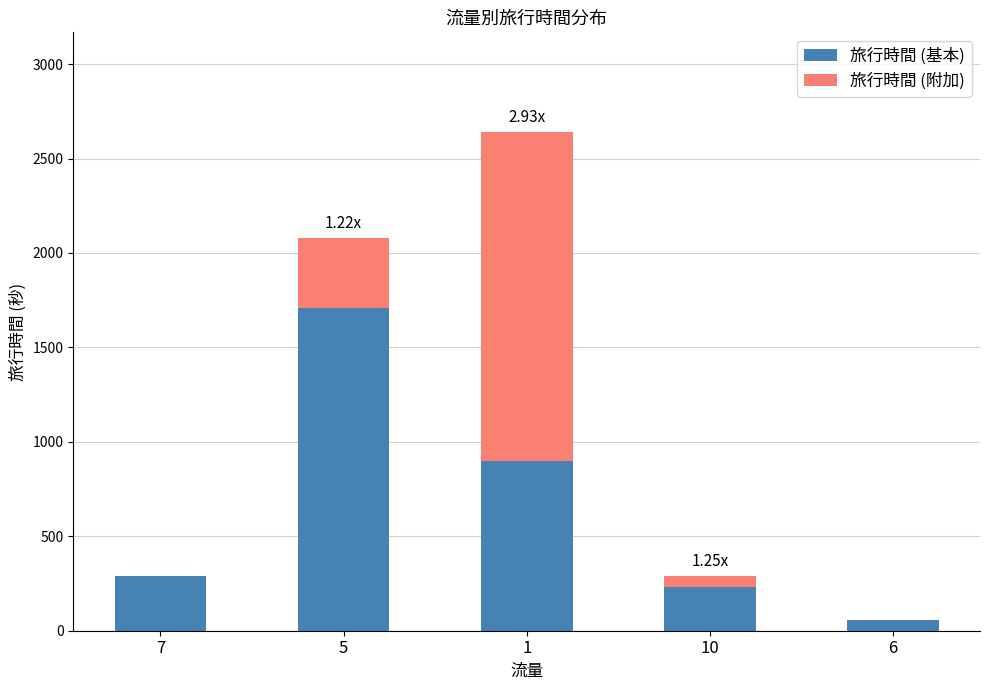

What is the sum of all 旅行時間 (基本) values?

3185